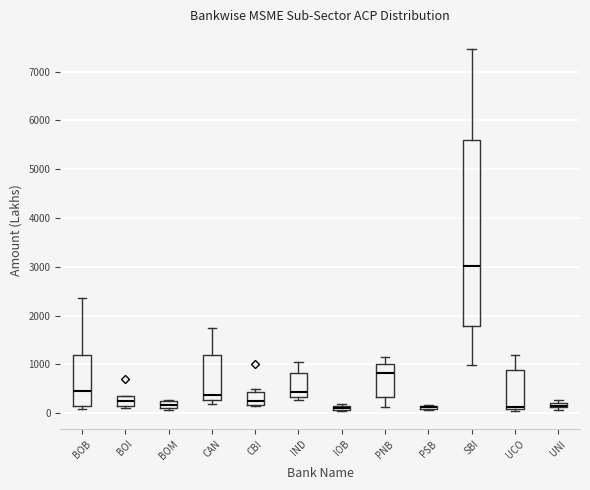

Comparing the boxes themselves (not the whiskers), which one is the tallest?

SBI